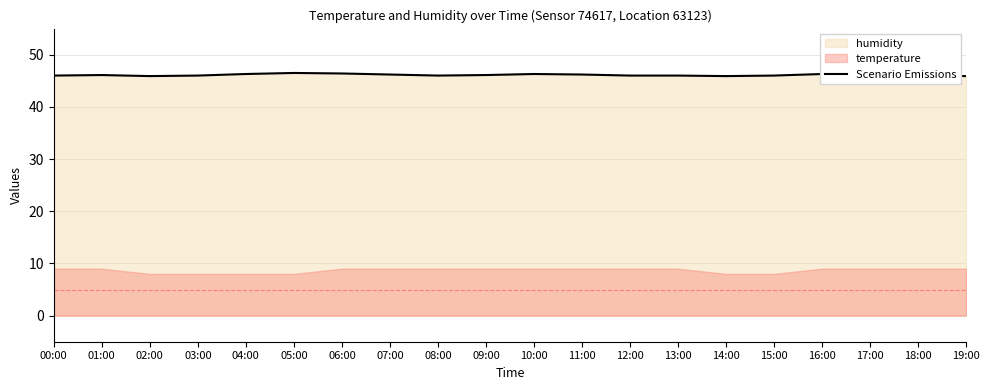

At which category does the data reach its first local valley?

02:00